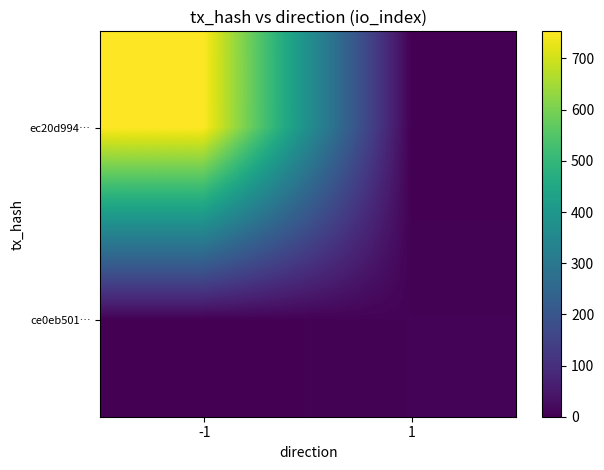

Reading right to left, transcribe all the data shown in this chart.

ec20d994…: 1=0	-1=753
ce0eb501…: 1=6	-1=0